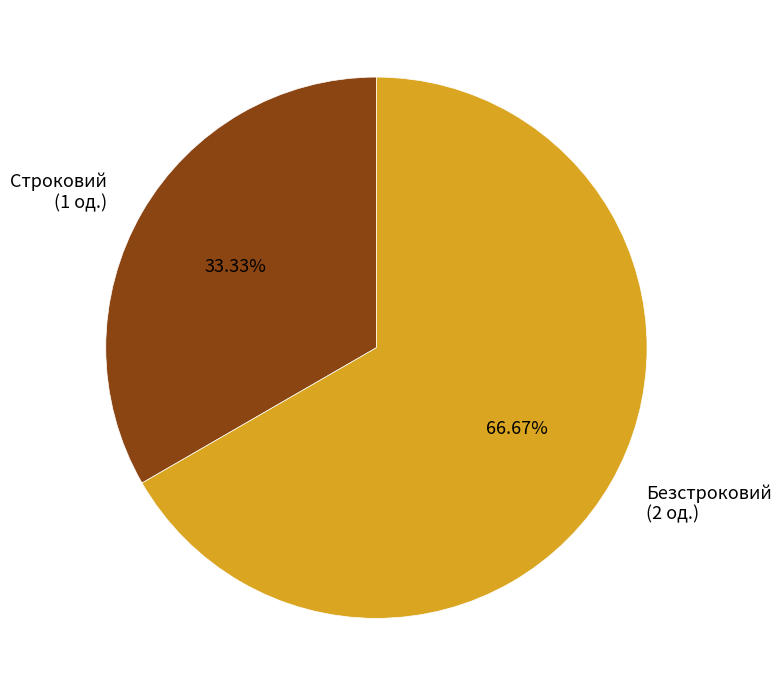

What is the smallest slice in the pie chart?

Строковий